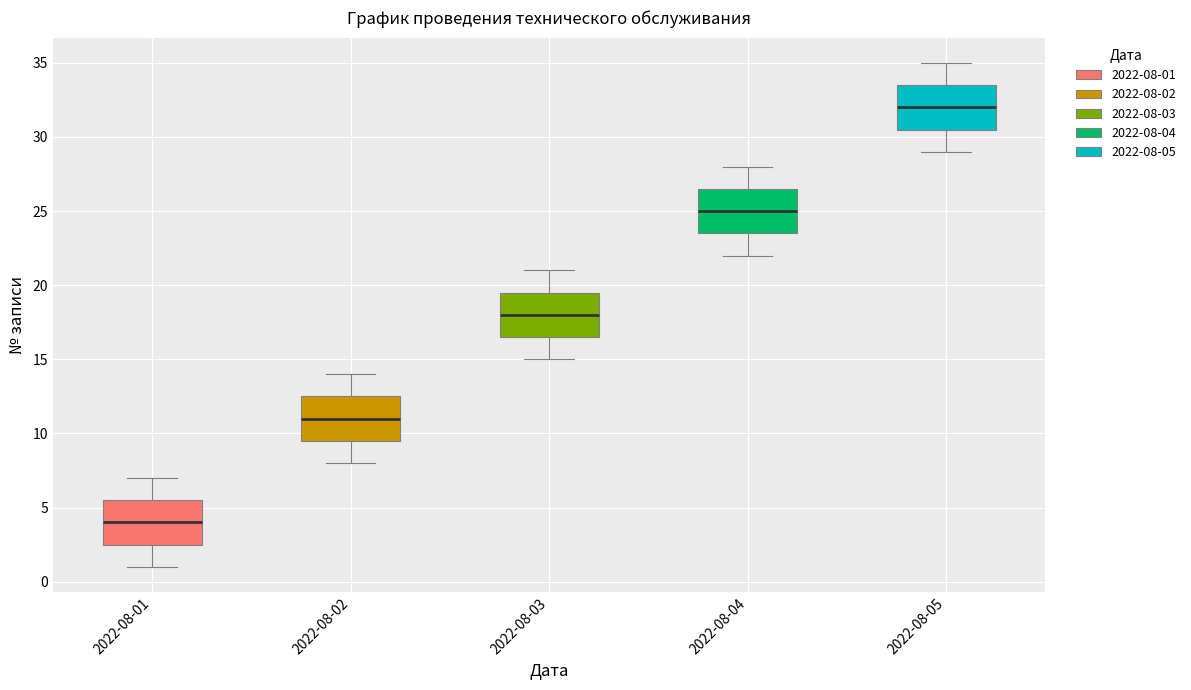

Reading left to right, read every box against the y-axis: the position of its median line, the range the box covers, and the ends of its whiskers. The values are not printed on the chart, so give them approximately, as read against the axis.

2022-08-01: median 4.0, box 2.5 to 5.5, whiskers 1.0 to 7.0
2022-08-02: median 11.0, box 9.5 to 12.5, whiskers 8.0 to 14.0
2022-08-03: median 18.0, box 16.5 to 19.5, whiskers 15.0 to 21.0
2022-08-04: median 25.0, box 23.5 to 26.5, whiskers 22.0 to 28.0
2022-08-05: median 32.0, box 30.5 to 33.5, whiskers 29.0 to 35.0